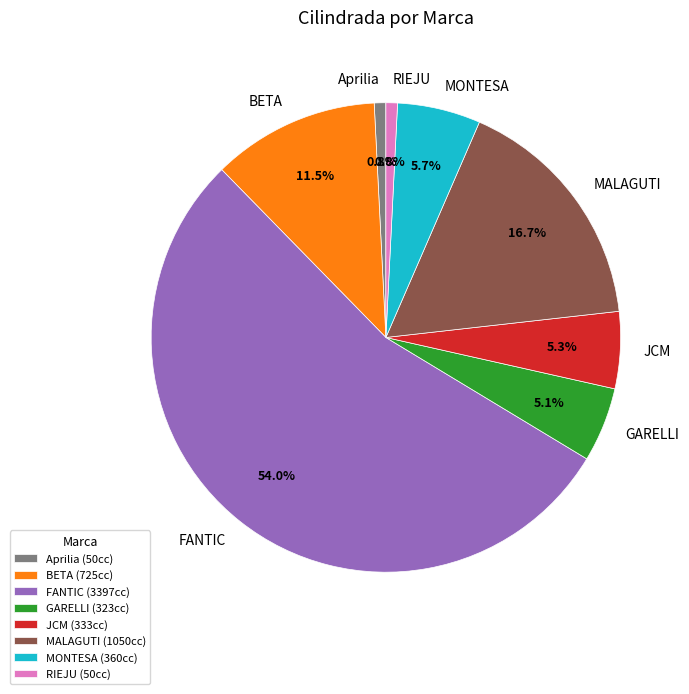

To the nearest percent, what is the average slice percentage?

12%